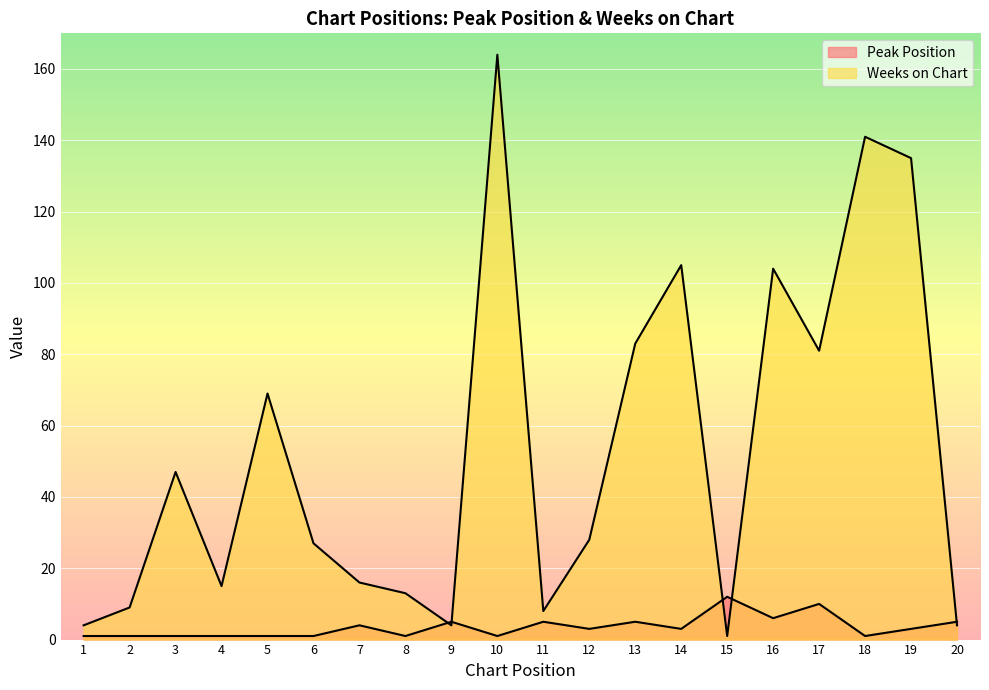

At which category does Peak Position reach its first local valley?

8